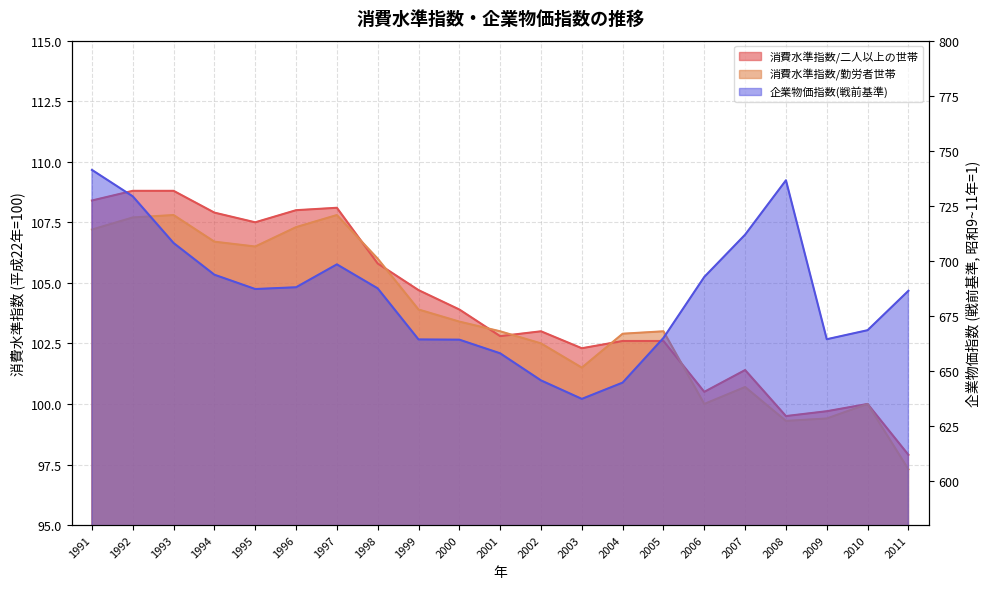

What is the sum of the 消費水準指数/勤労者世帯 values at 1997 and 2009?

207.2